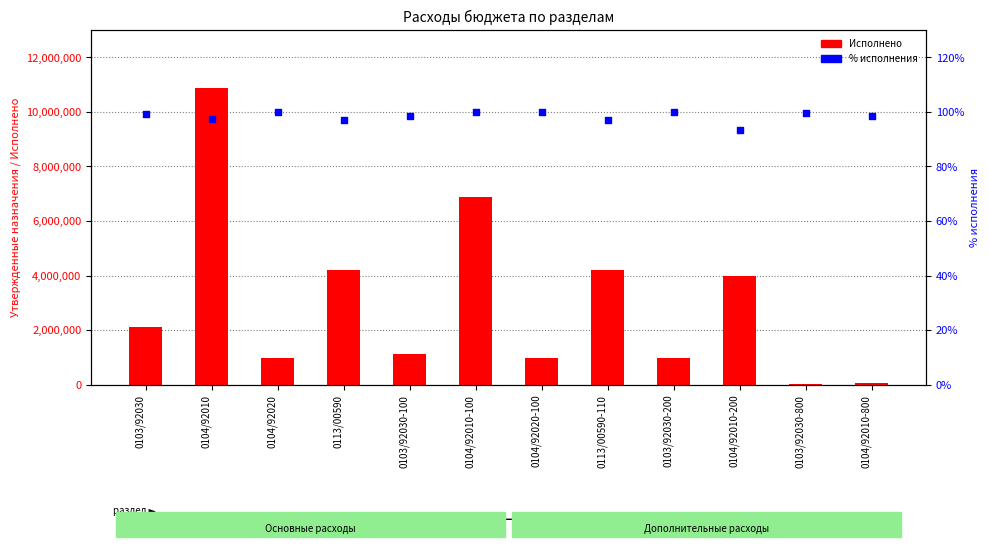

What are all the series names shown in the legend?

Исполнено, % исполнения